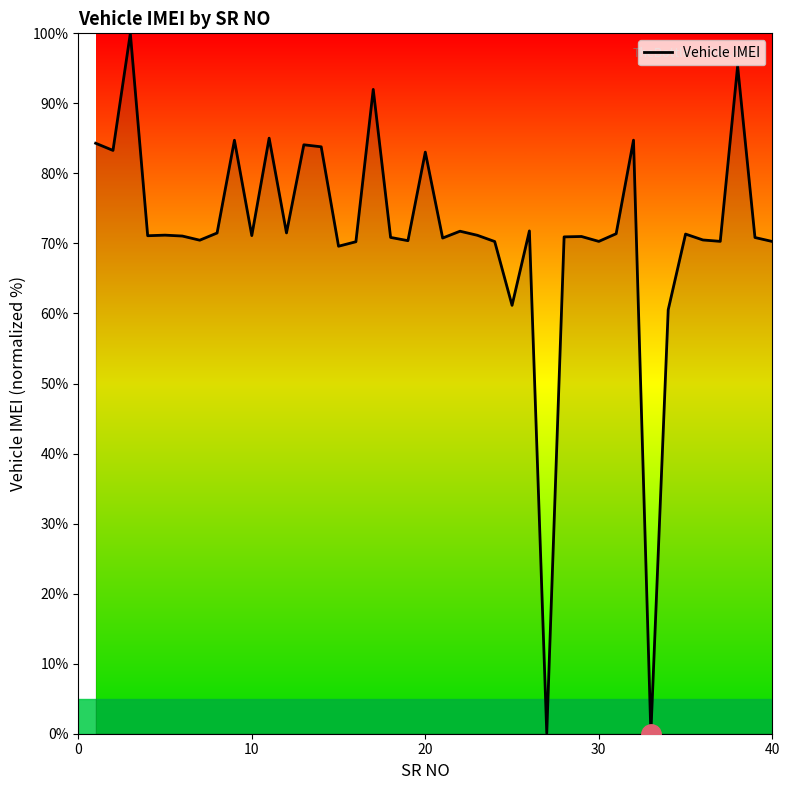

What is the sum of all values?

2853.8